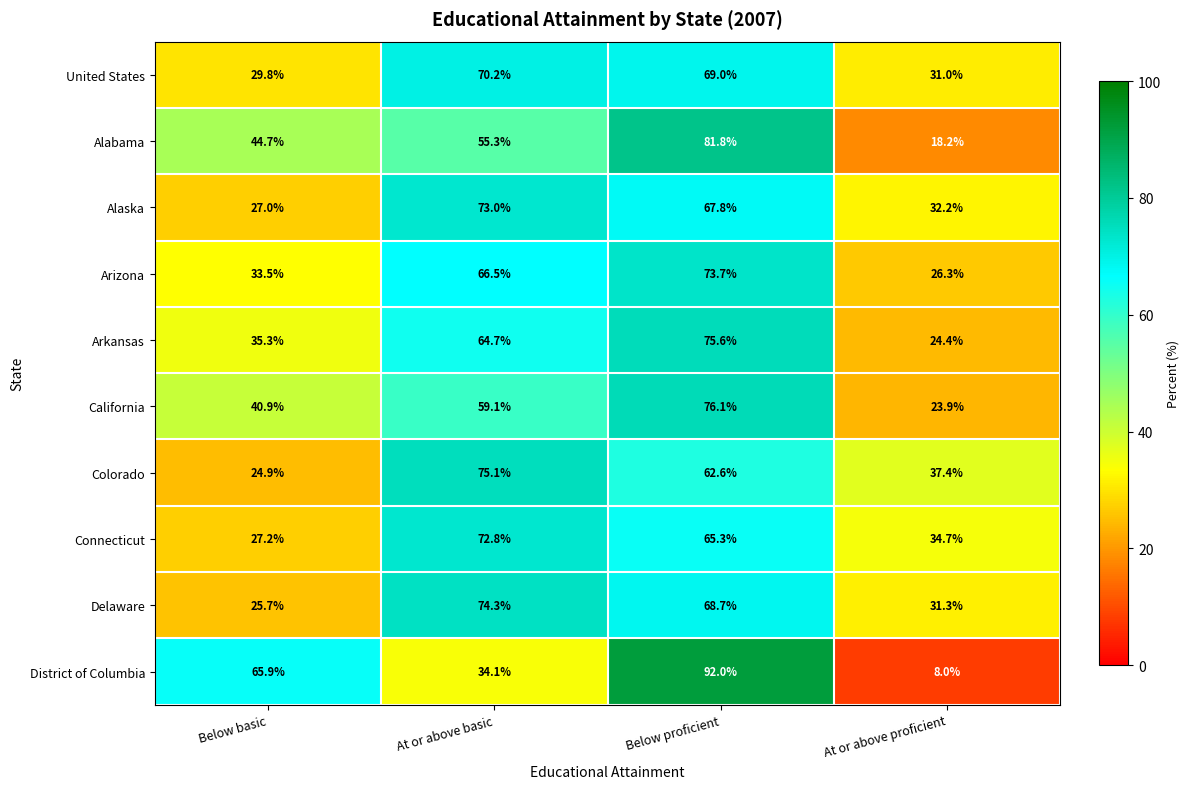

How many values in the District of Columbia series exceed 65?

2